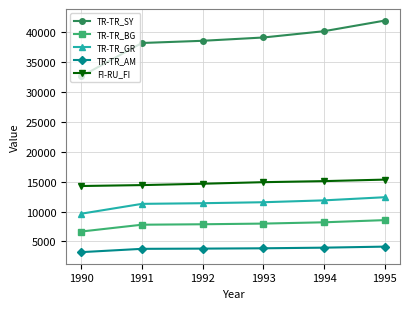

True or false: TR-TR_SY and FI-RU_FI intersect in this chart.

False